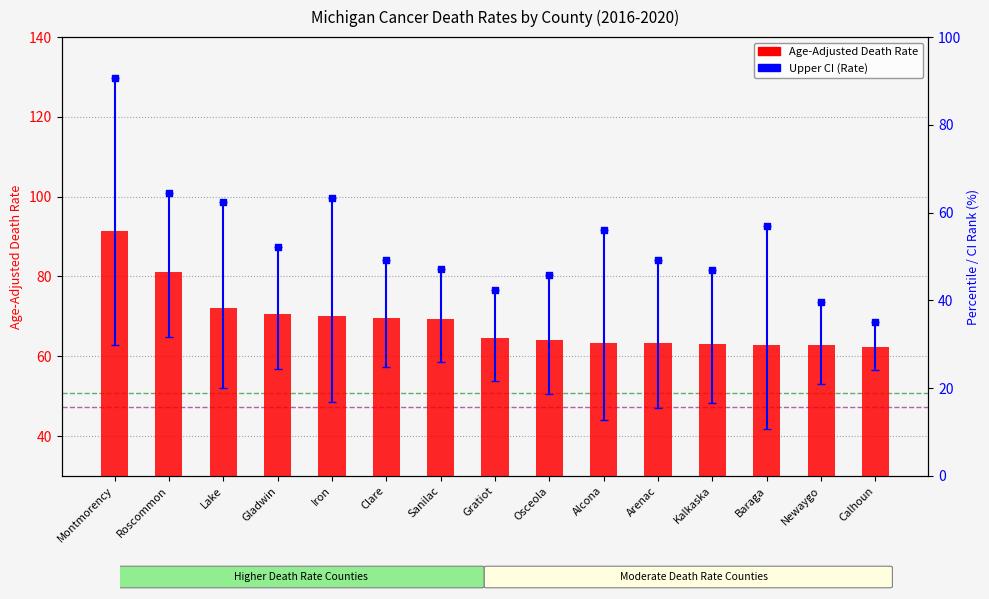

At which category is the sum across all series the highest?

Montmorency